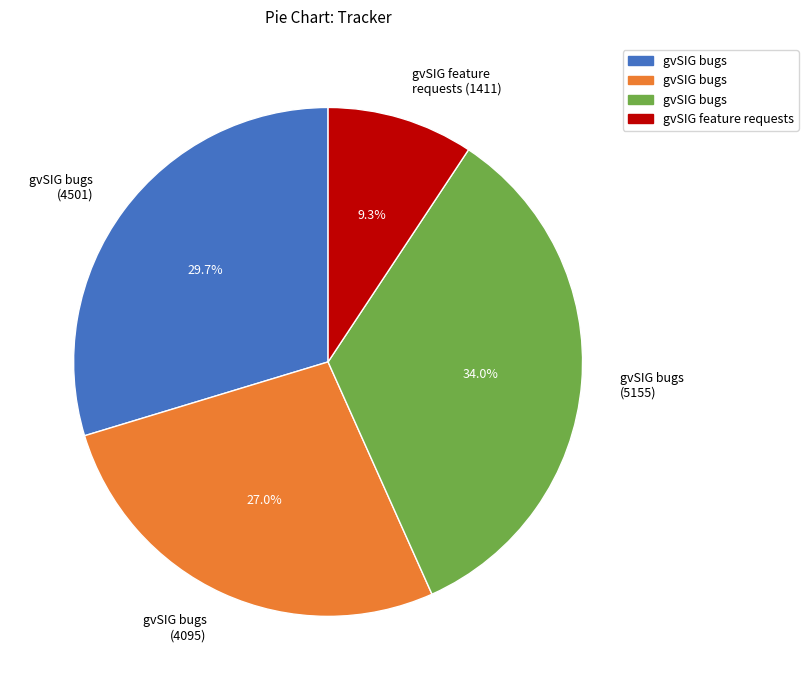

Does gvSIG bugs (4095) represent more than half of the total?

No